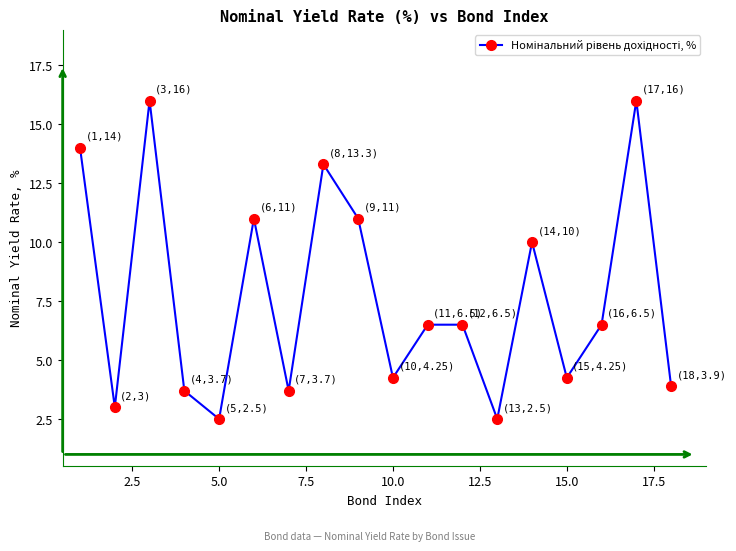

Is this an area chart (filled region under the line)?

No